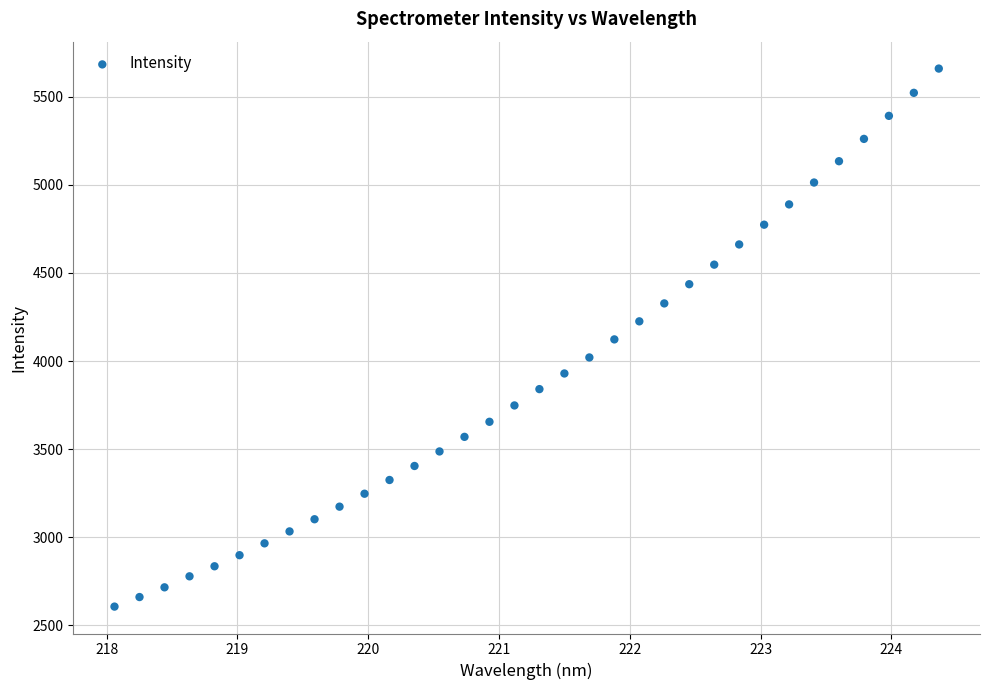

What is the range of Y values (max minus min)?

3053.7